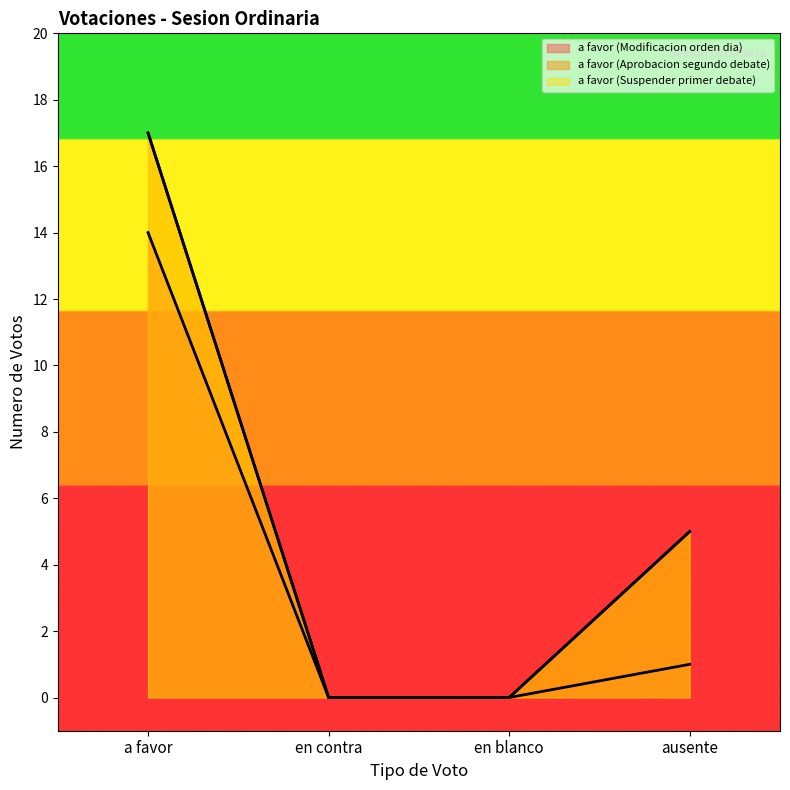

Reading left to right, extract all data points from this chart.

a favor (Modificacion orden dia): a favor=14	en contra=0	en blanco=0	ausente=1
a favor (Aprobacion segundo debate): a favor=17	en contra=0	en blanco=0	ausente=5
a favor (Suspender primer debate): a favor=17	en contra=0	en blanco=0	ausente=5